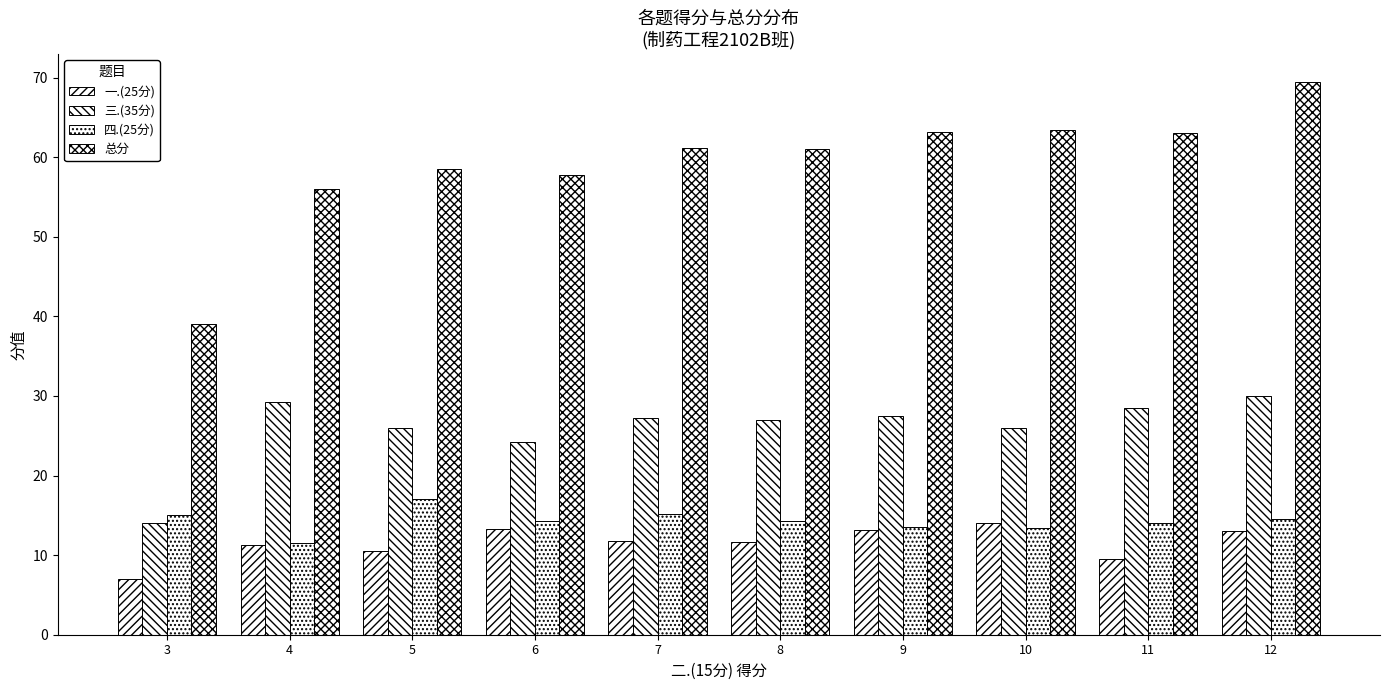

Which category has the lowest value across all series?

3